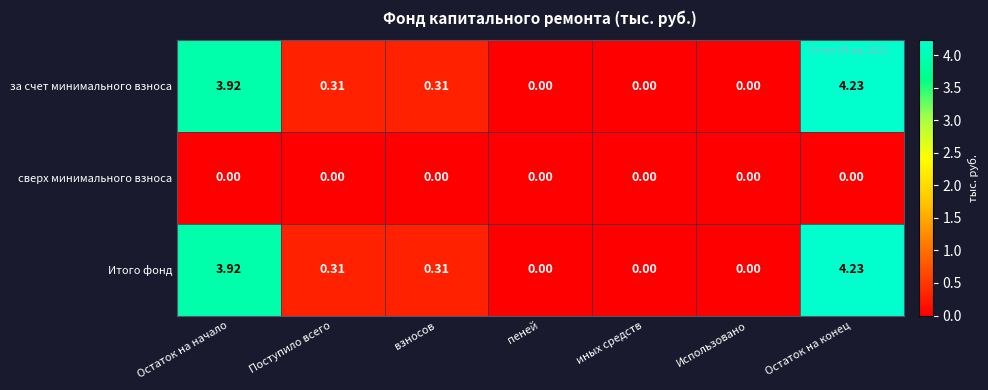

What is the total value across all series at Остаток на начало?

7.8